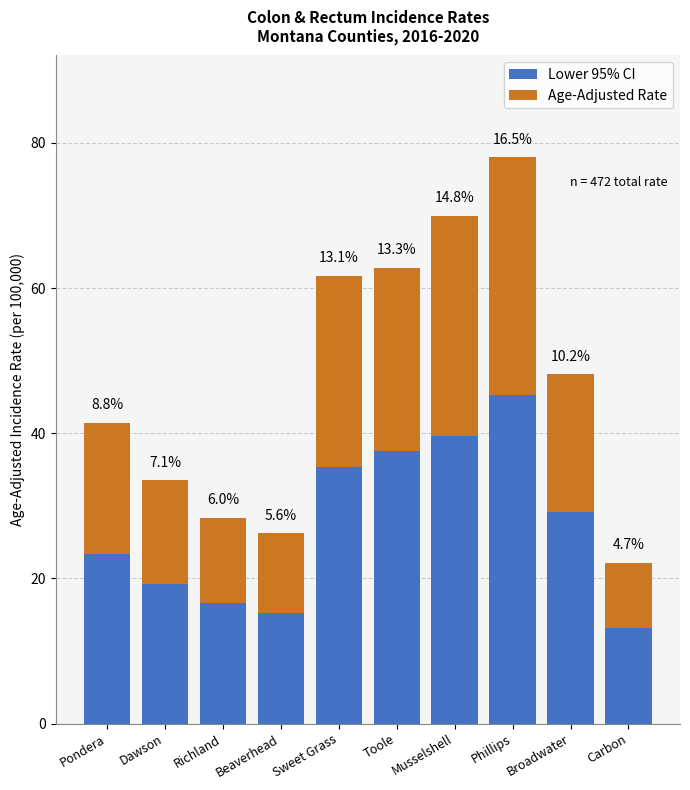

What are all the series names shown in the legend?

Lower 95% CI, Age-Adjusted Rate